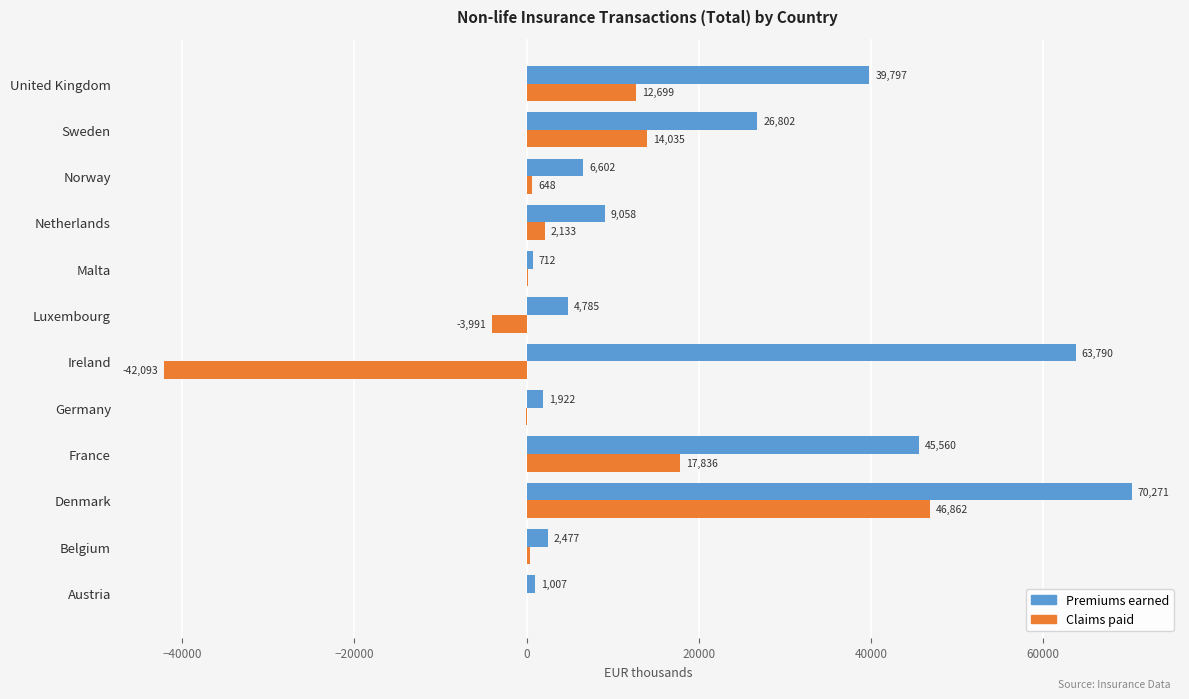

Which series has the largest total across all categories?

Premiums earned